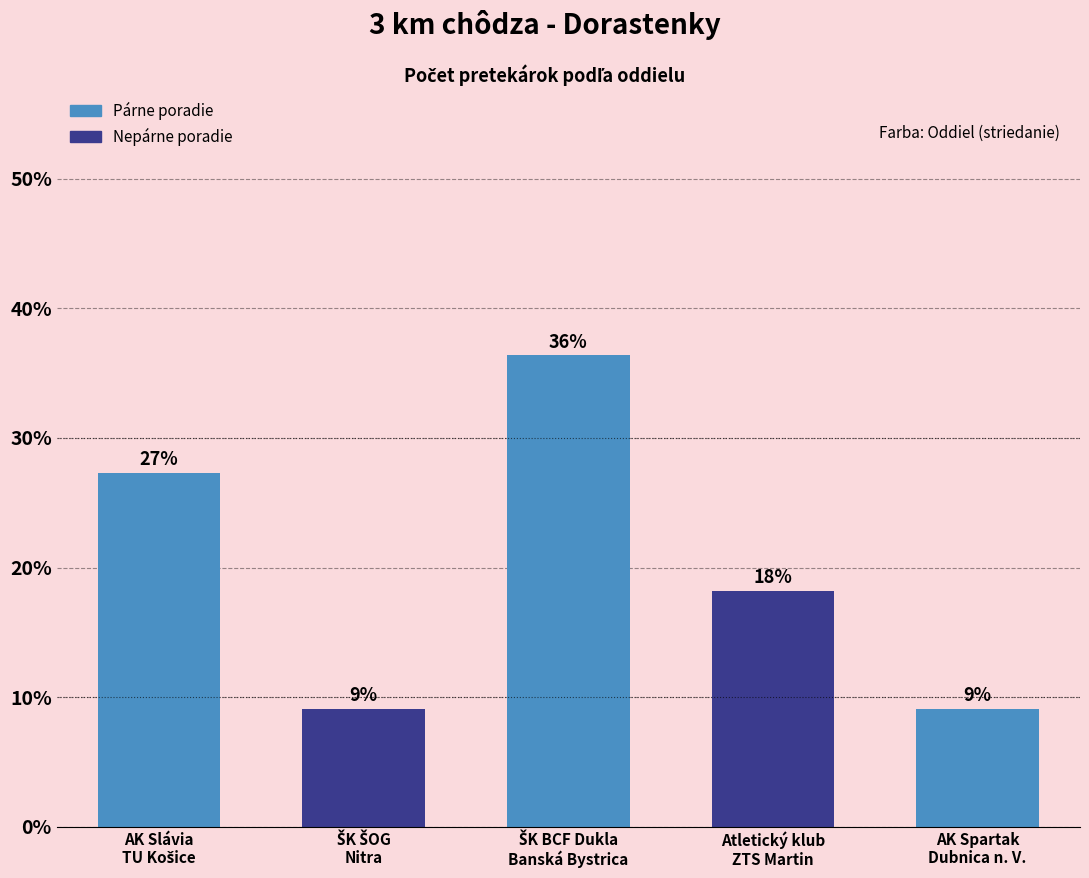

Does the chart contain any negative values?

No